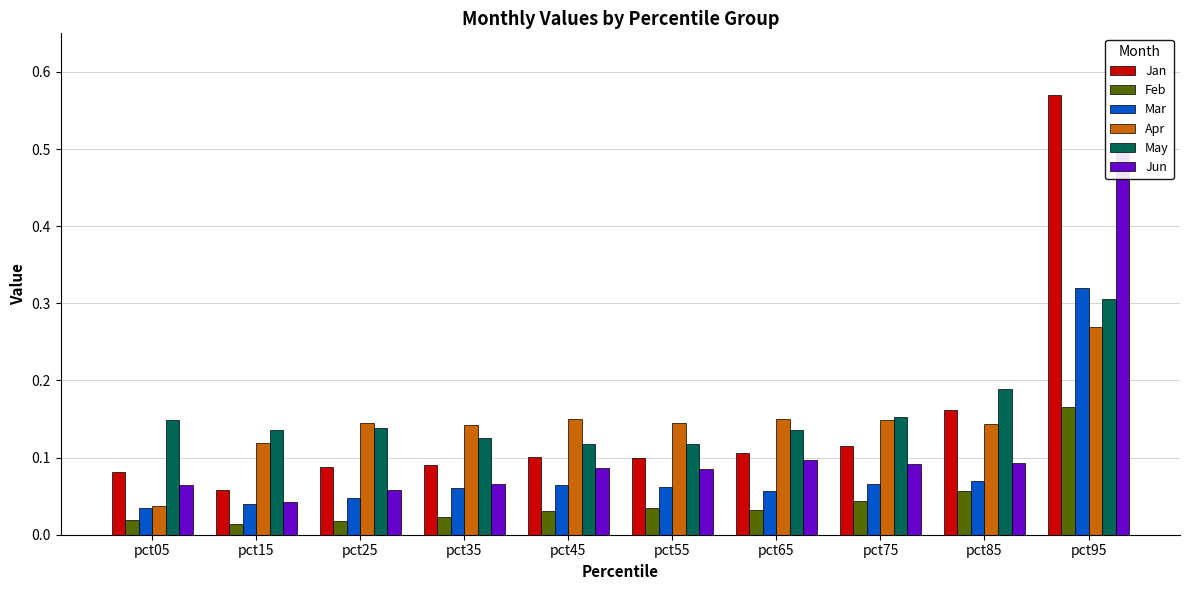

What is the difference between the Apr values at pct65 and pct95?

0.1